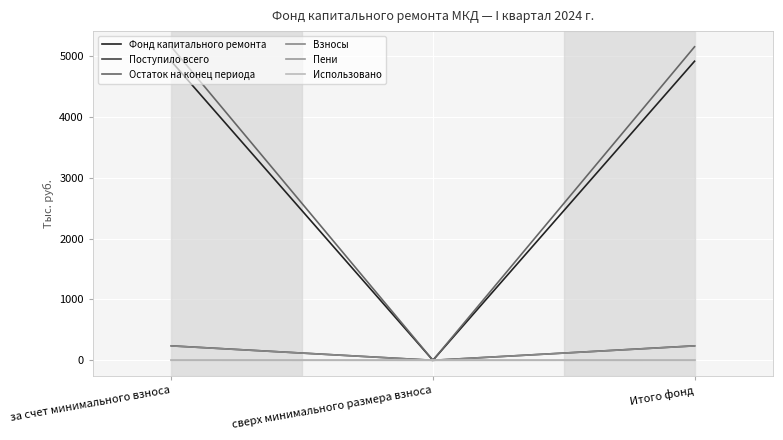

What is the difference between the maximum and minimum values in the Остаток на конец периода series?

5152.0